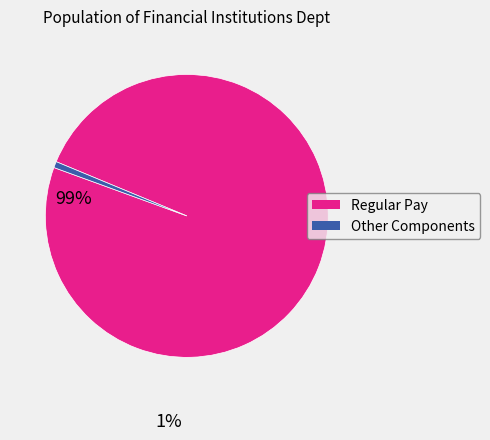

Does any single category account for the majority?

Yes